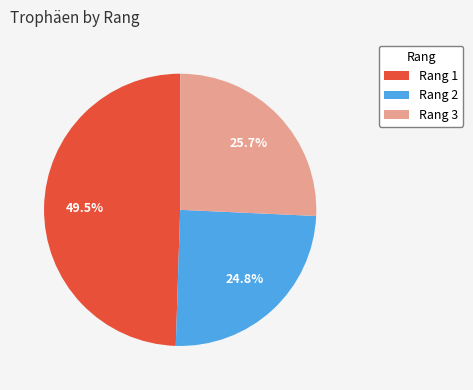

Count the number of slices in the pie.

3